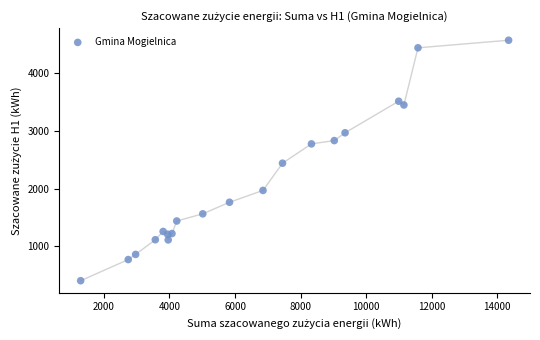

What Y value in the scatter plot is closest to 2488?

2441